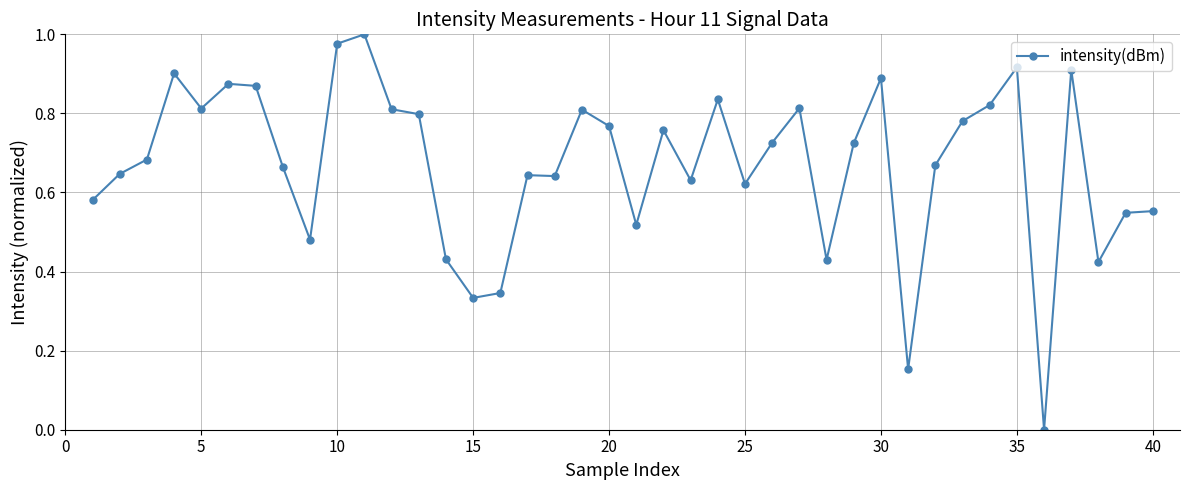

True or false: the data has more than 0 interior local peaks.

True